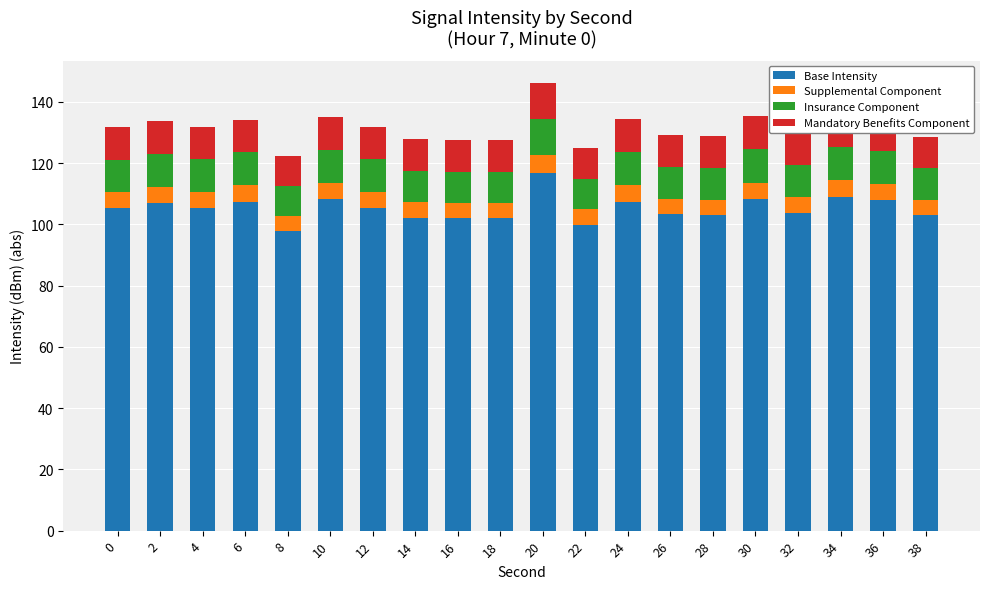

At which label does Base Intensity reach its peak?

20